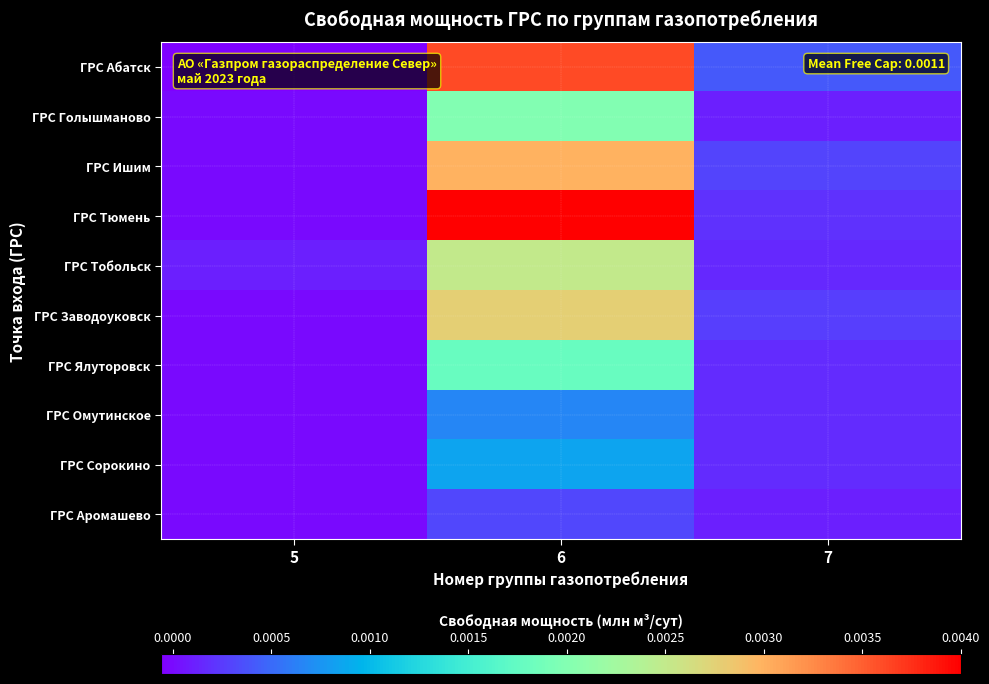

At which category is the sum across all series the highest?

6